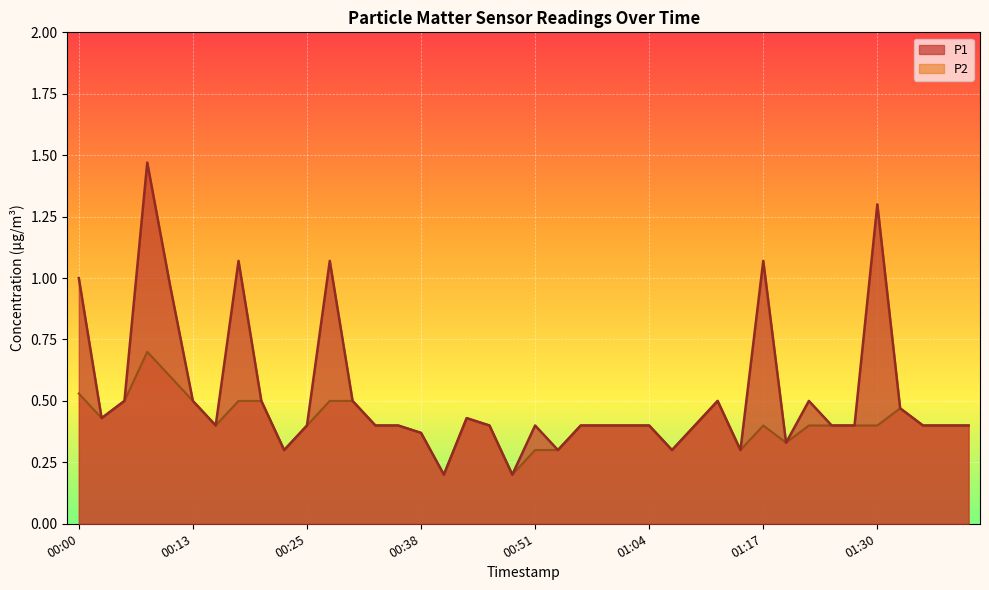

The P1 series shows 0.7 at 00:46. True or false?

False